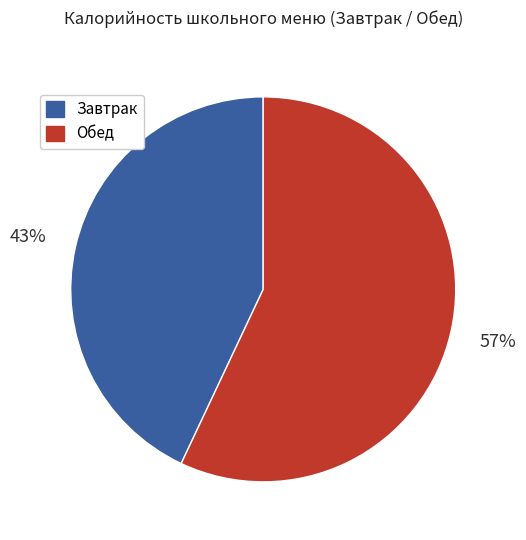

To the nearest percent, what is the difference between the largest and smallest slice percentages?

14%